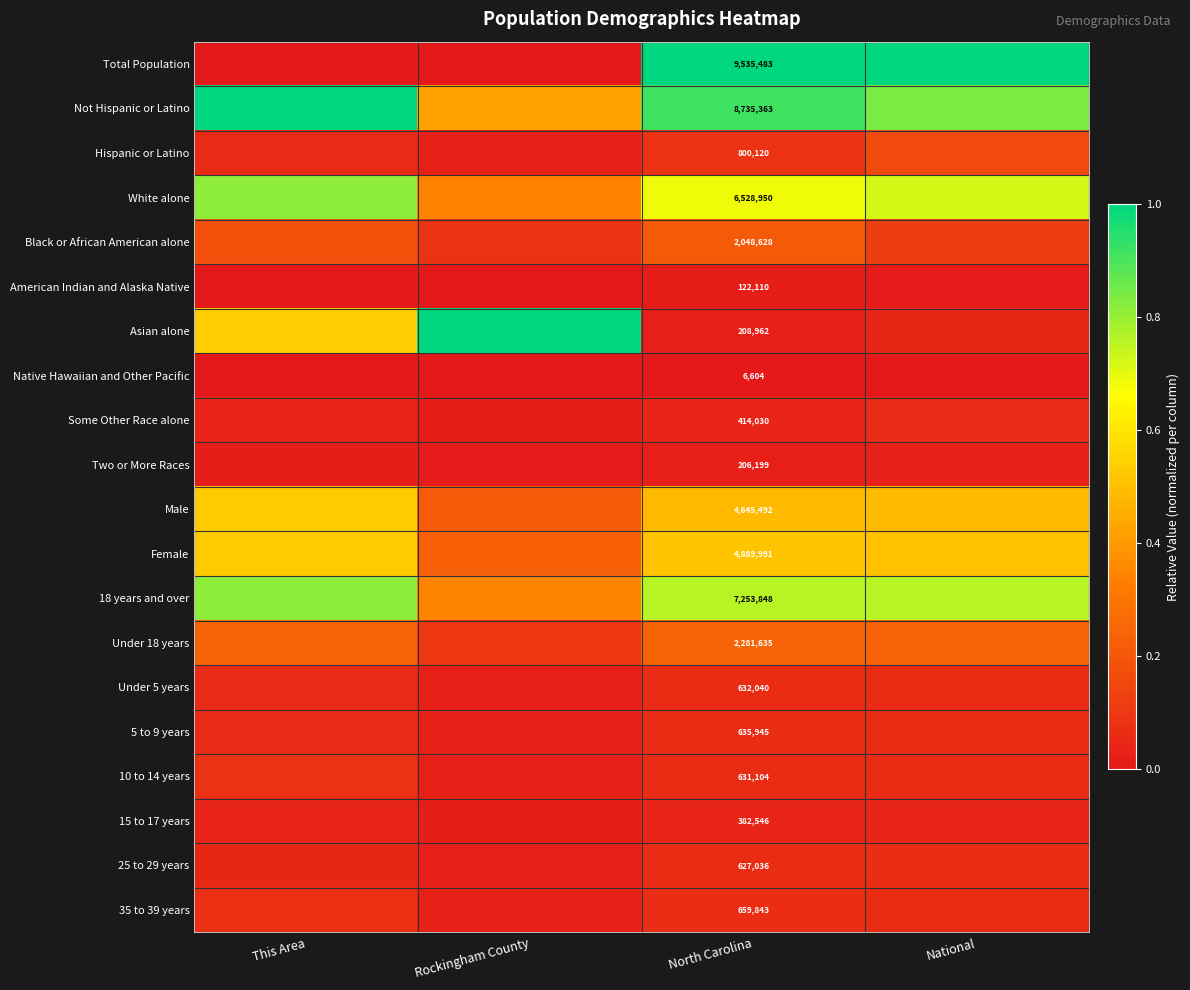

How many Male values are between 0 and 1?

4